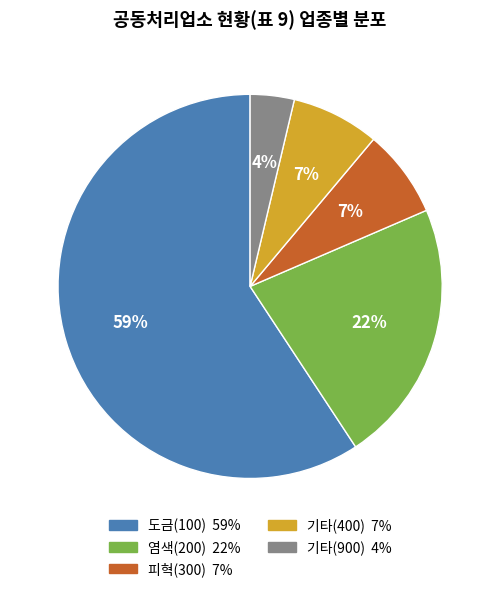

Is it true that 피혁(300) is 1% of the pie?

False